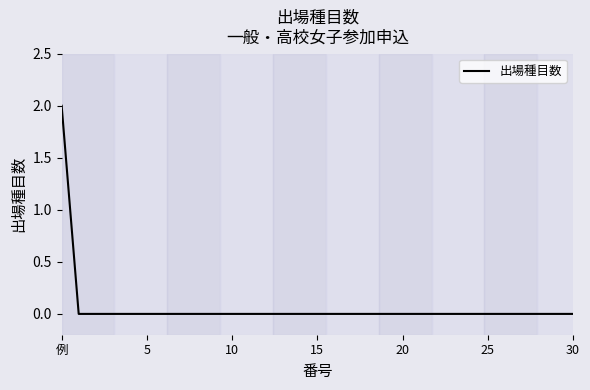

Is it true that the value at 20 is 0?

True